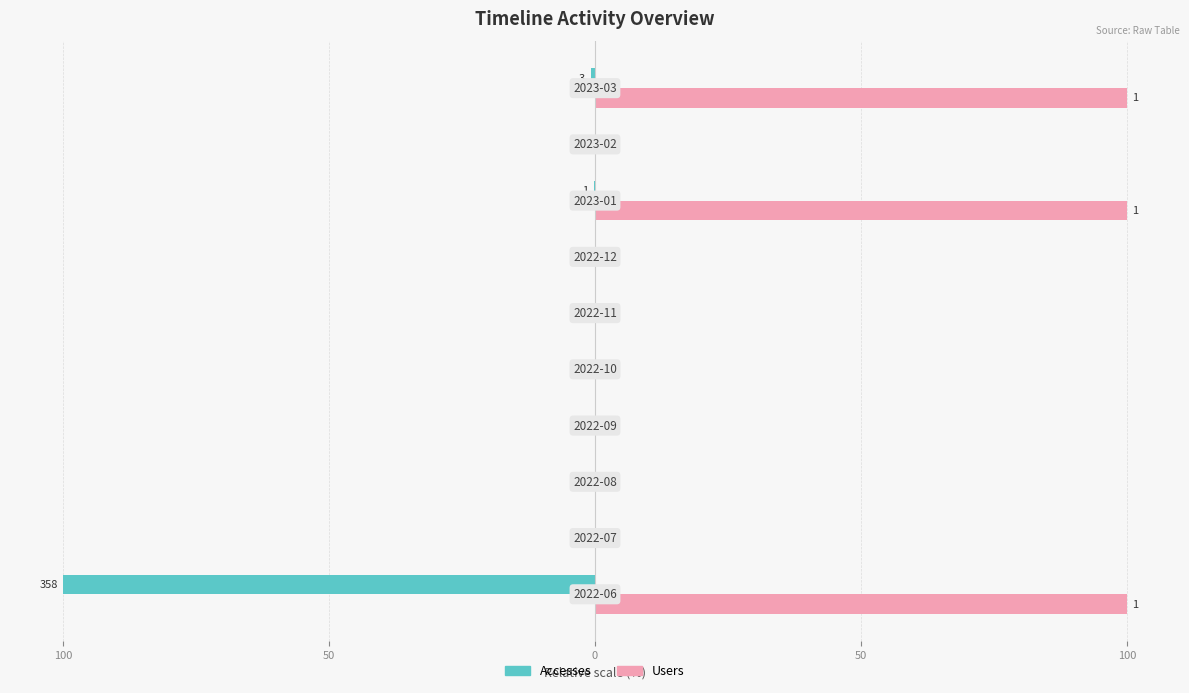

What are all the series names shown in the legend?

Accesses, Users